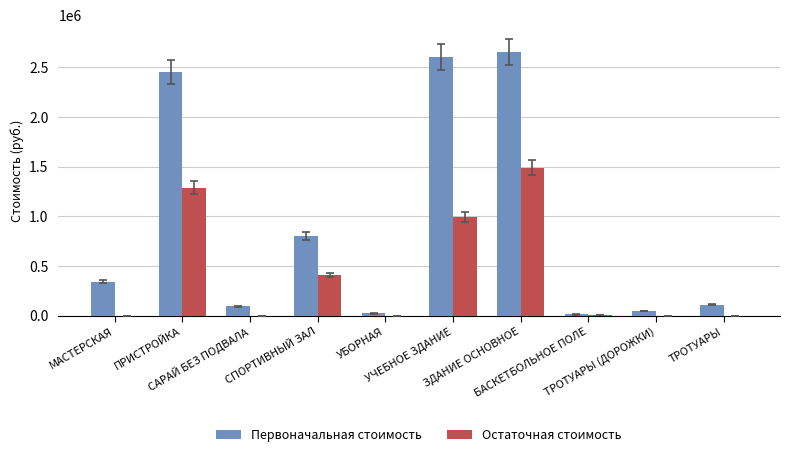

What is the sum of all Первоначальная стоимость values?

9159640.4